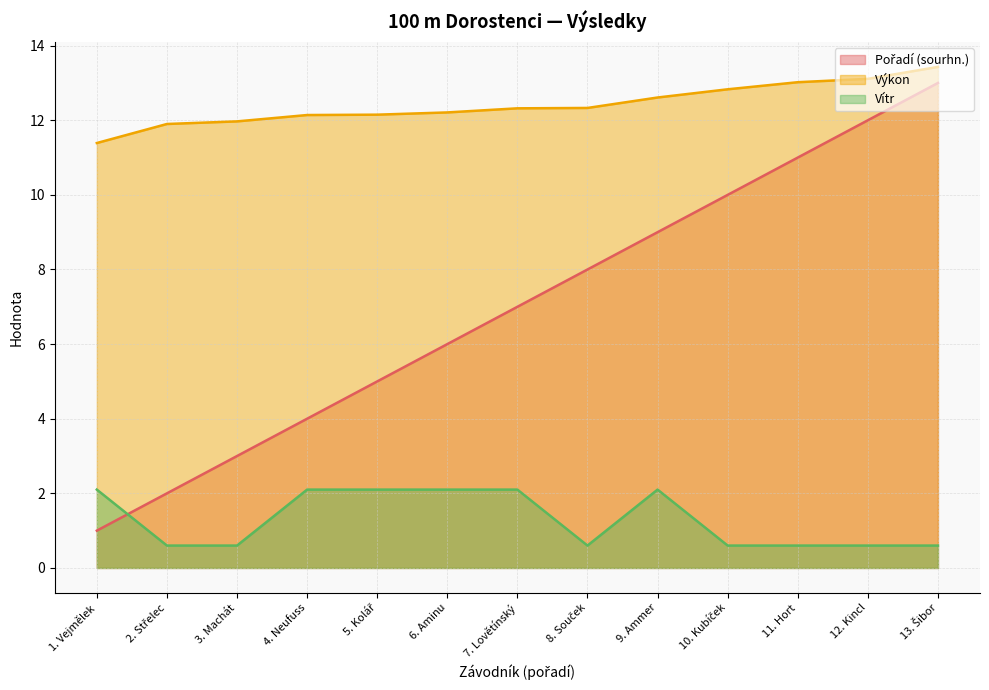

What are all the series names shown in the legend?

Pořadí (sourhn.), Výkon, Vítr